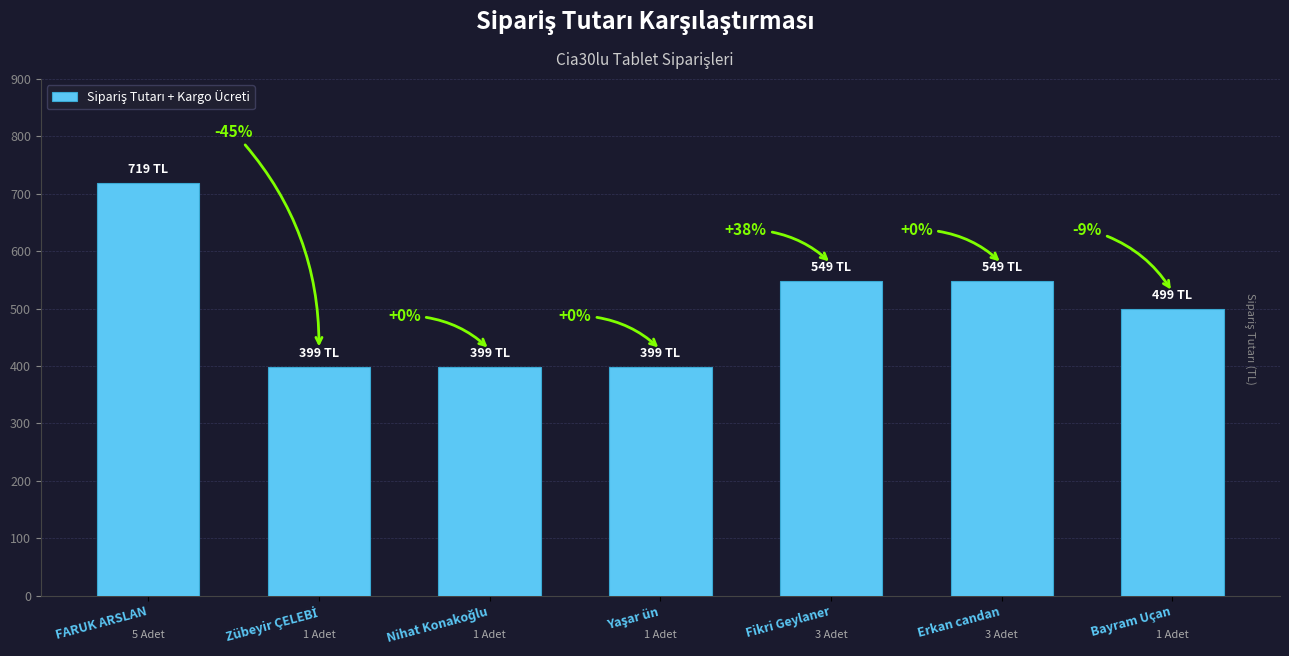

What position from the left is FARUK ARSLAN?

1